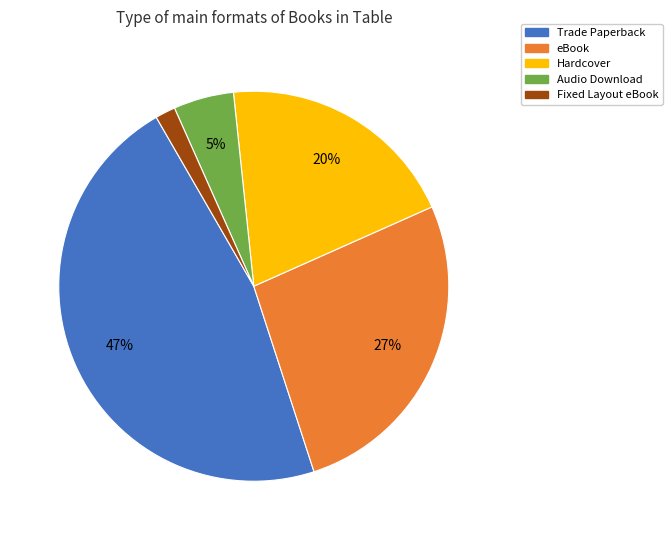

Between Trade Paperback and eBook, which is larger?

Trade Paperback